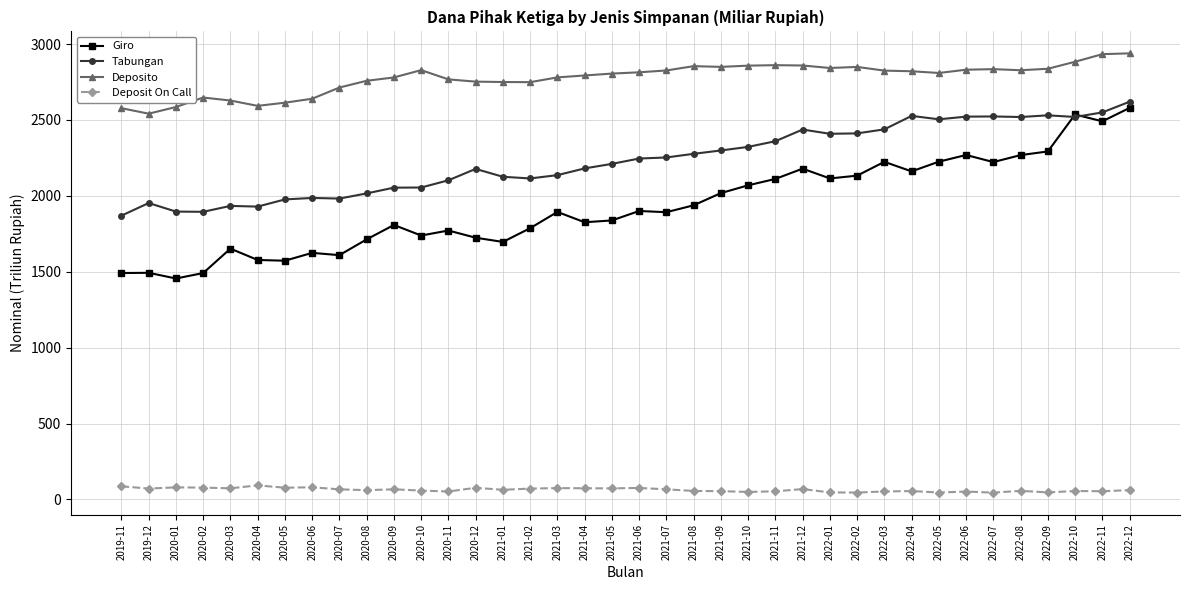

Rank the series at 2022-04 from lowest to highest value.

Deposit On Call, Giro, Tabungan, Deposito